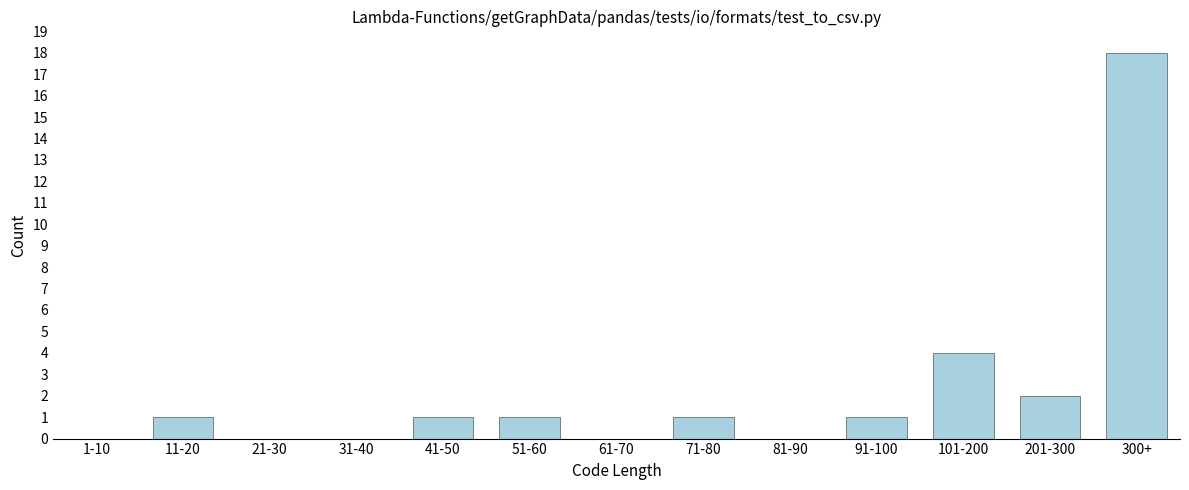

Reading left to right, transcribe all the data shown in this chart.

1-10=0	11-20=1	21-30=0	31-40=0	41-50=1	51-60=1	61-70=0	71-80=1	81-90=0	91-100=1	101-200=4	201-300=2	300+=18